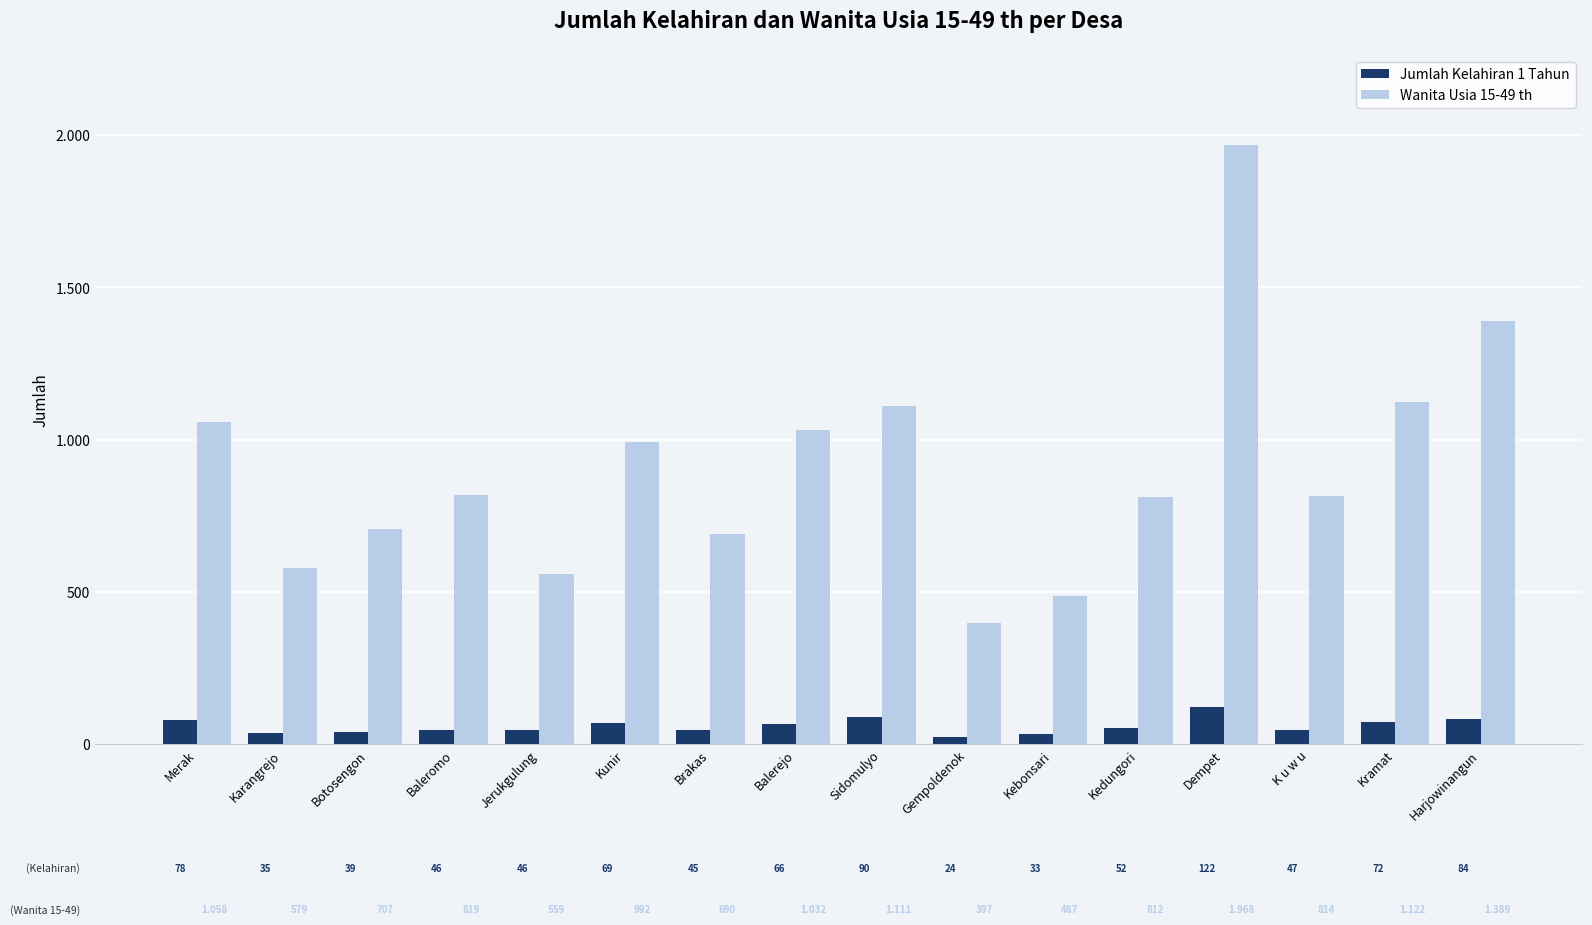

Read the Wanita Usia 15-49 th value at Brakas, to the nearest 50.

700